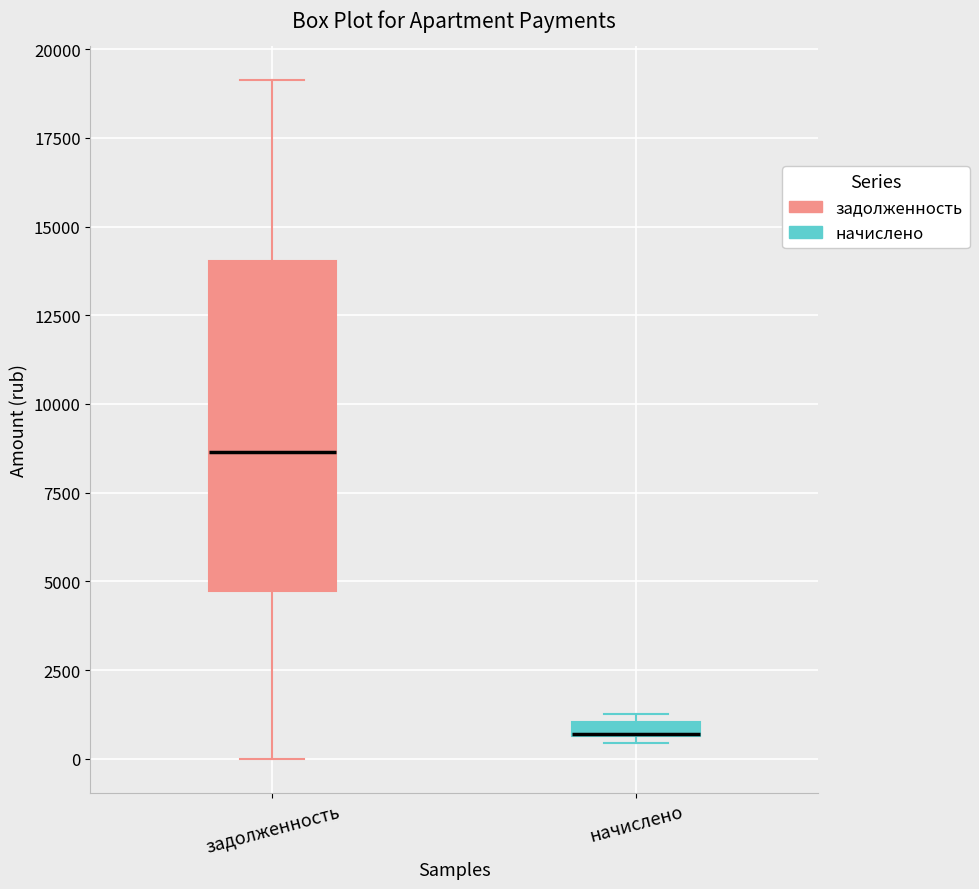

Comparing the boxes themselves (not the whiskers), which one is the tallest?

задолженность